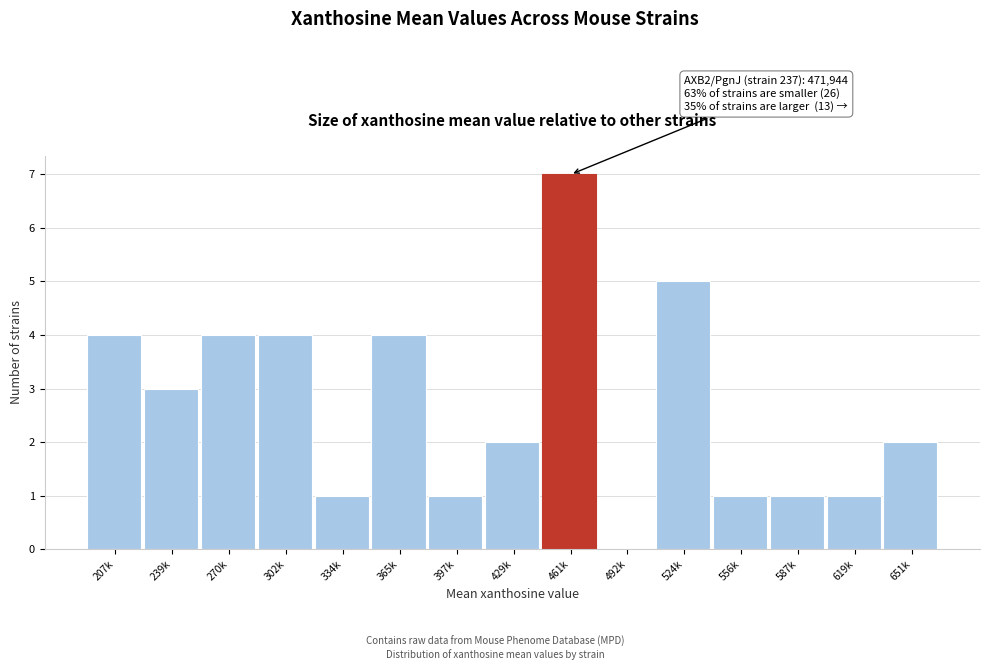

Reading left to right, extract all data points from this chart.

207k=4	239k=3	270k=4	302k=4	334k=1	365k=4	397k=1	429k=2	461k=7	492k=0	524k=5	556k=1	587k=1	619k=1	651k=2